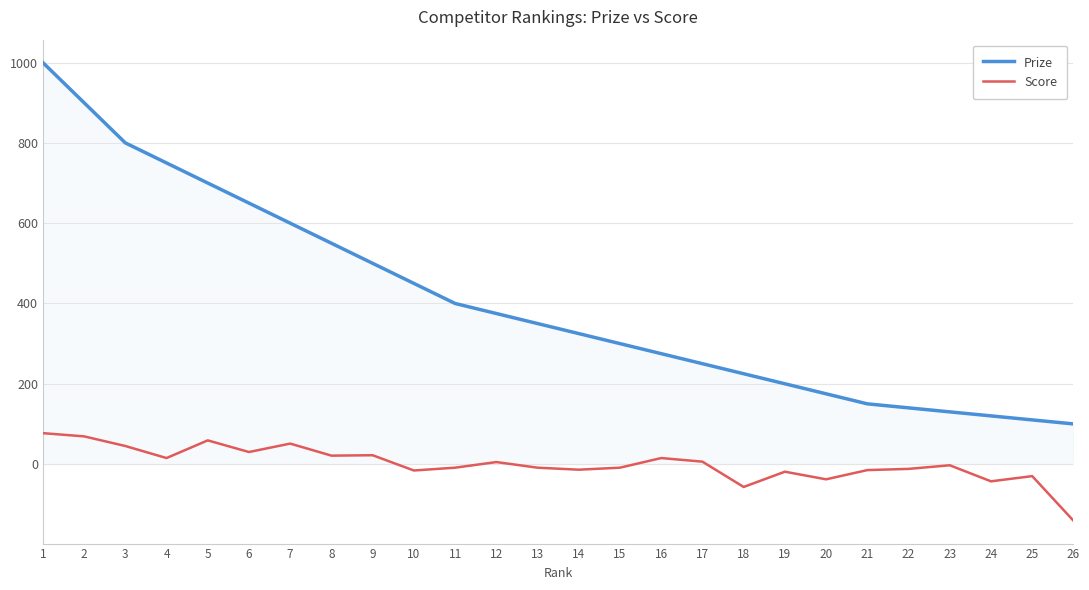

Which label corresponds to the smallest value in the chart?

26